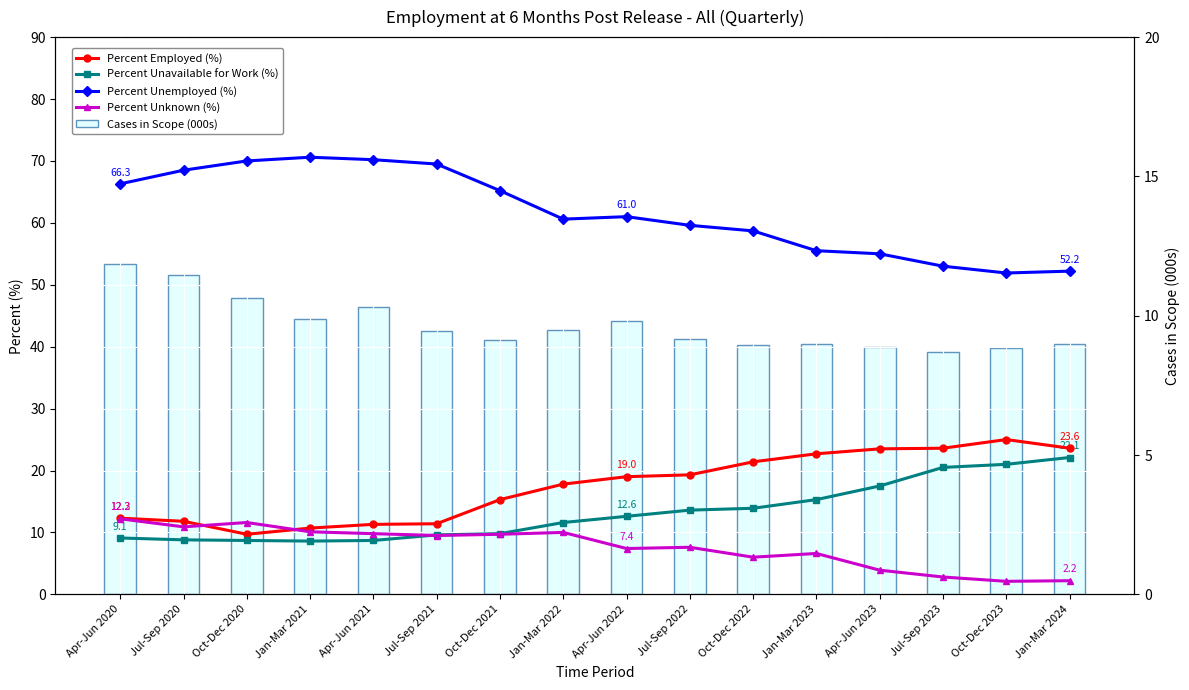

What is the sum of the Percent Unemployed (%) values at Jul-Sep 2020 and Jan-Mar 2023?

124.0